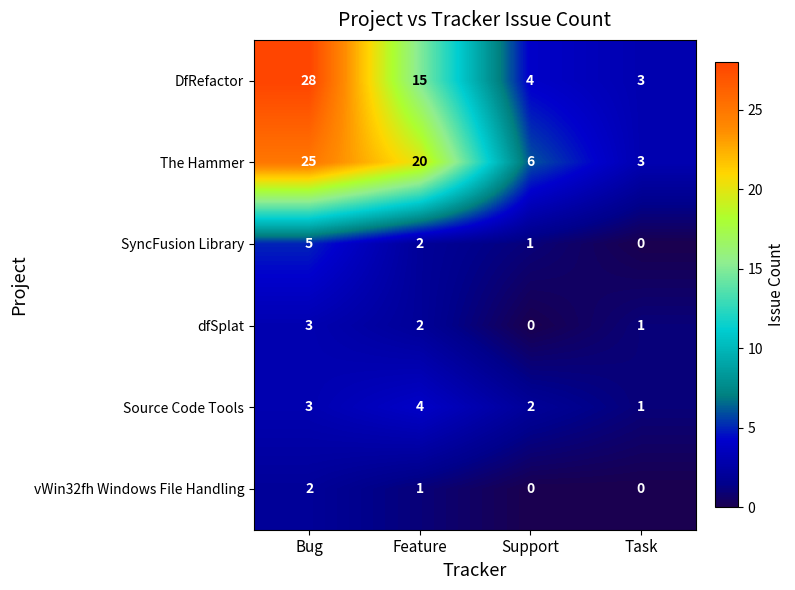

What is the difference between the maximum and minimum values in the The Hammer series?

22